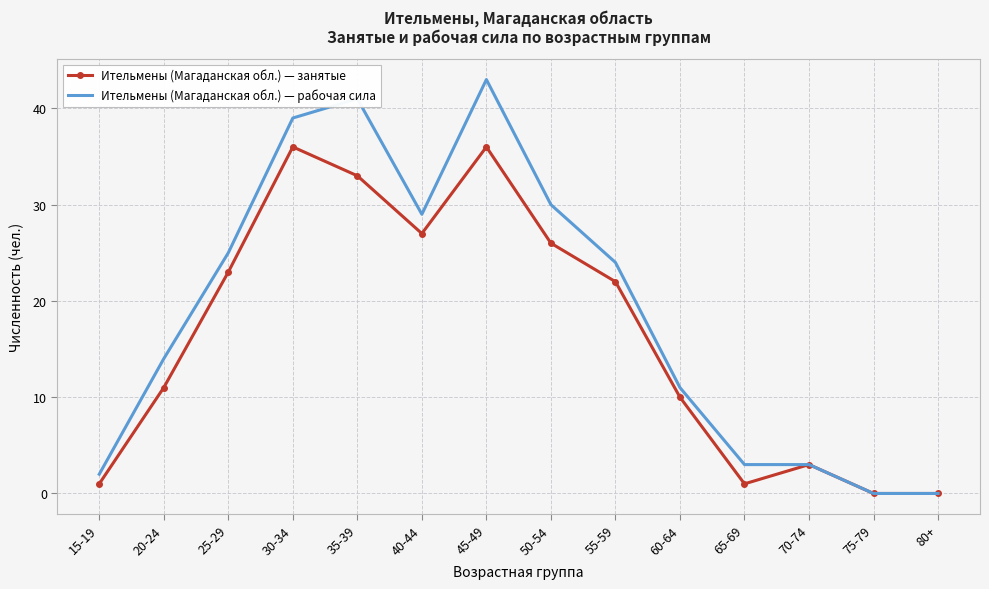

Reading right to left, extract all data points from this chart.

Ительмены (Магаданская обл.) — занятые: 80+=0	75-79=0	70-74=3	65-69=1	60-64=10	55-59=22	50-54=26	45-49=36	40-44=27	35-39=33	30-34=36	25-29=23	20-24=11	15-19=1
Ительмены (Магаданская обл.) — рабочая сила: 80+=0	75-79=0	70-74=3	65-69=3	60-64=11	55-59=24	50-54=30	45-49=43	40-44=29	35-39=41	30-34=39	25-29=25	20-24=14	15-19=2